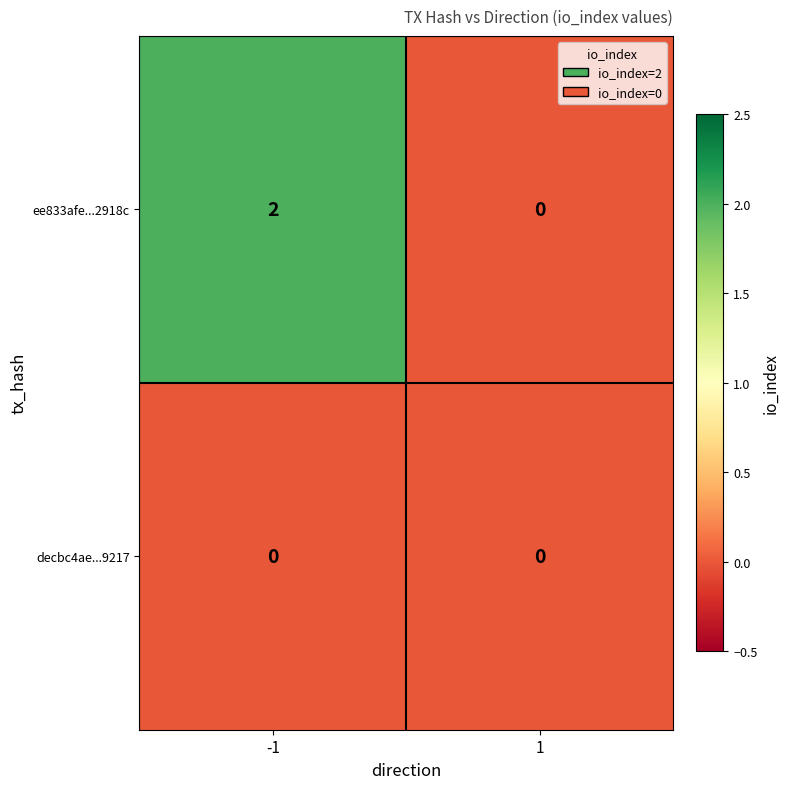

The ee833afe...2918c series shows 0 at 1. True or false?

True